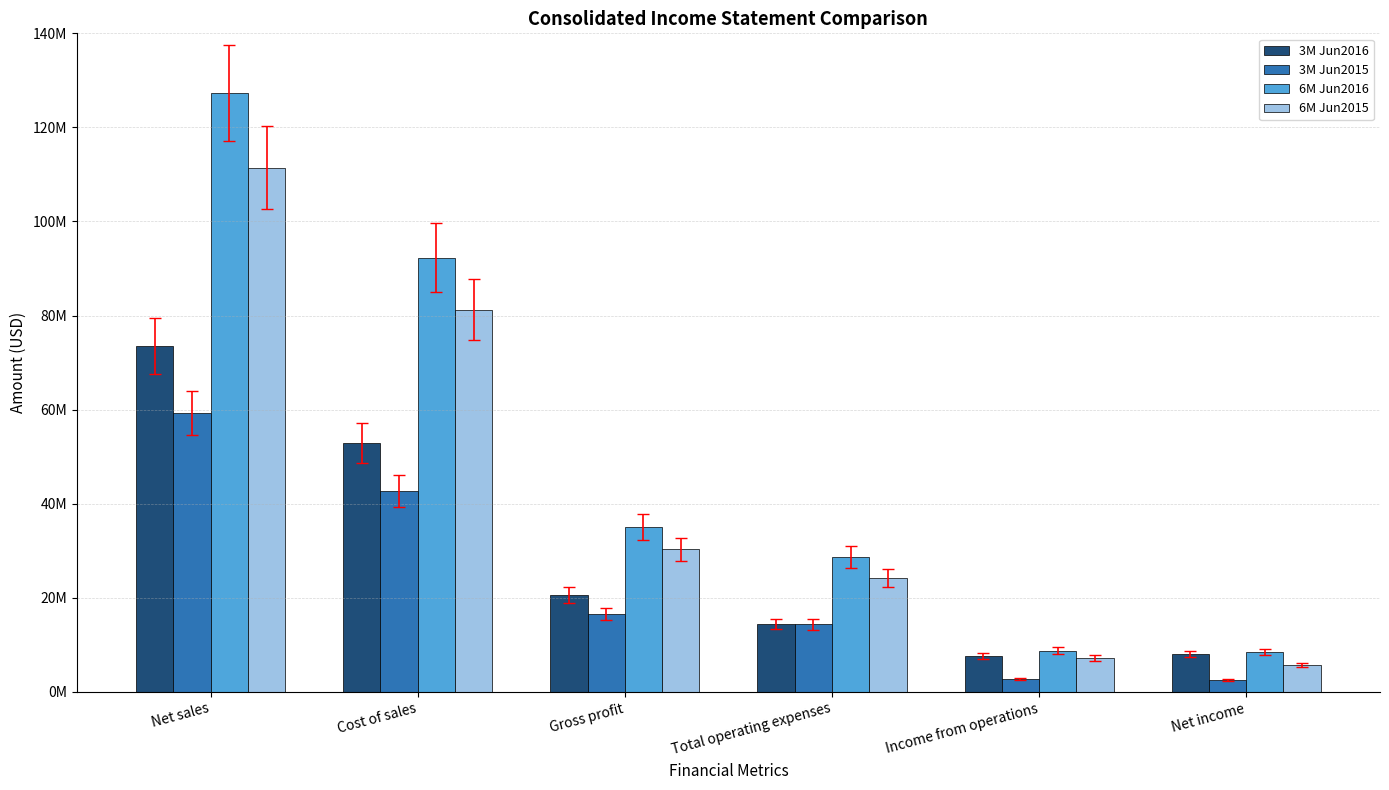

Are the bars horizontal?

No